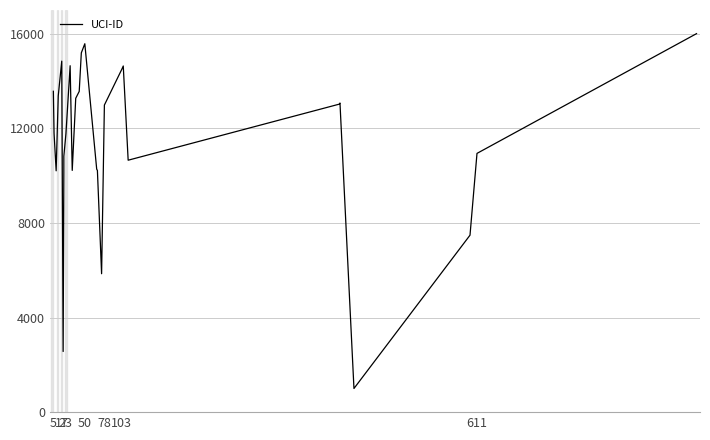

Count the number of values greater than 12981.

14